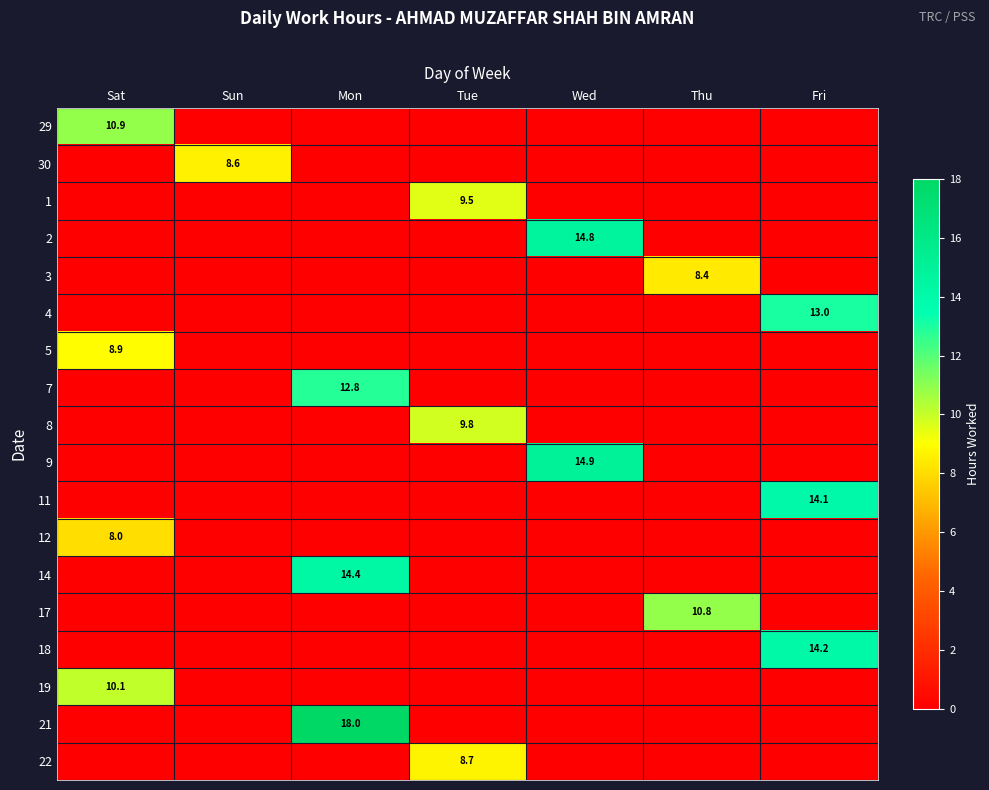

Is it true that 14 equals 6.8 at Tue?

False